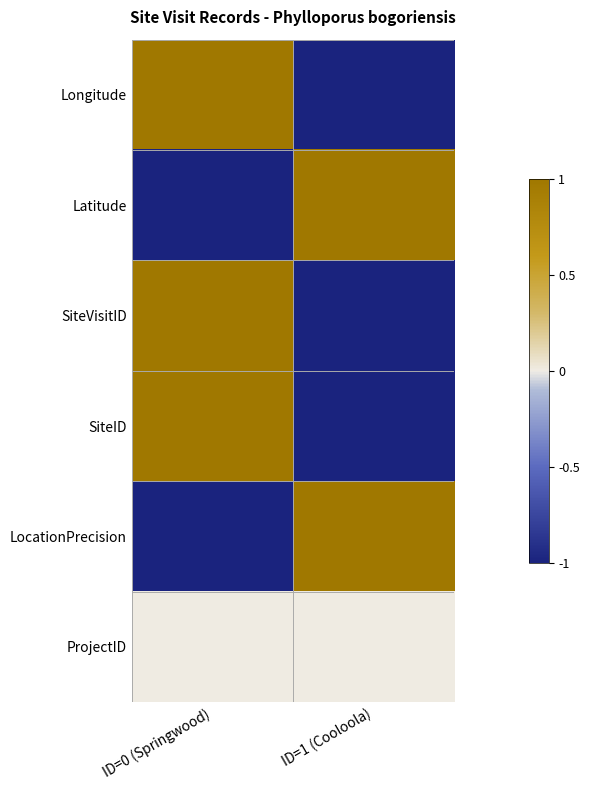

Which series has the largest total across all categories?

Longitude